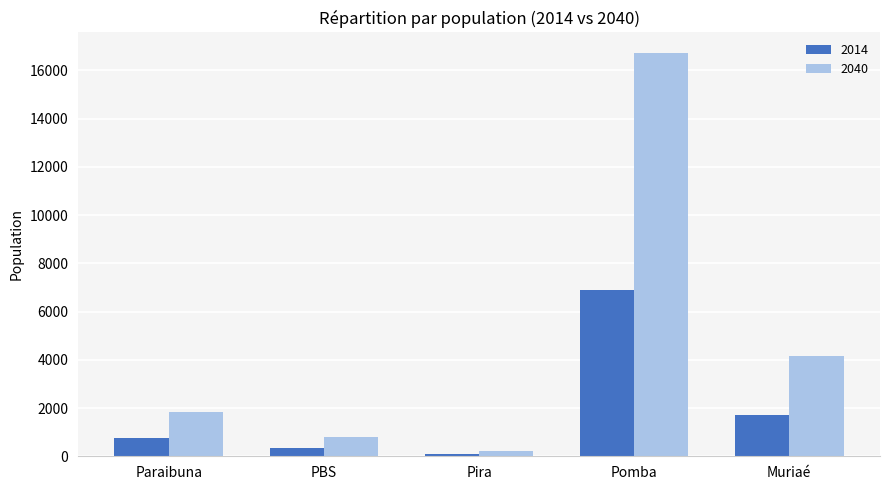

Rank the series by their maximum value, from lowest to highest.

2014, 2040